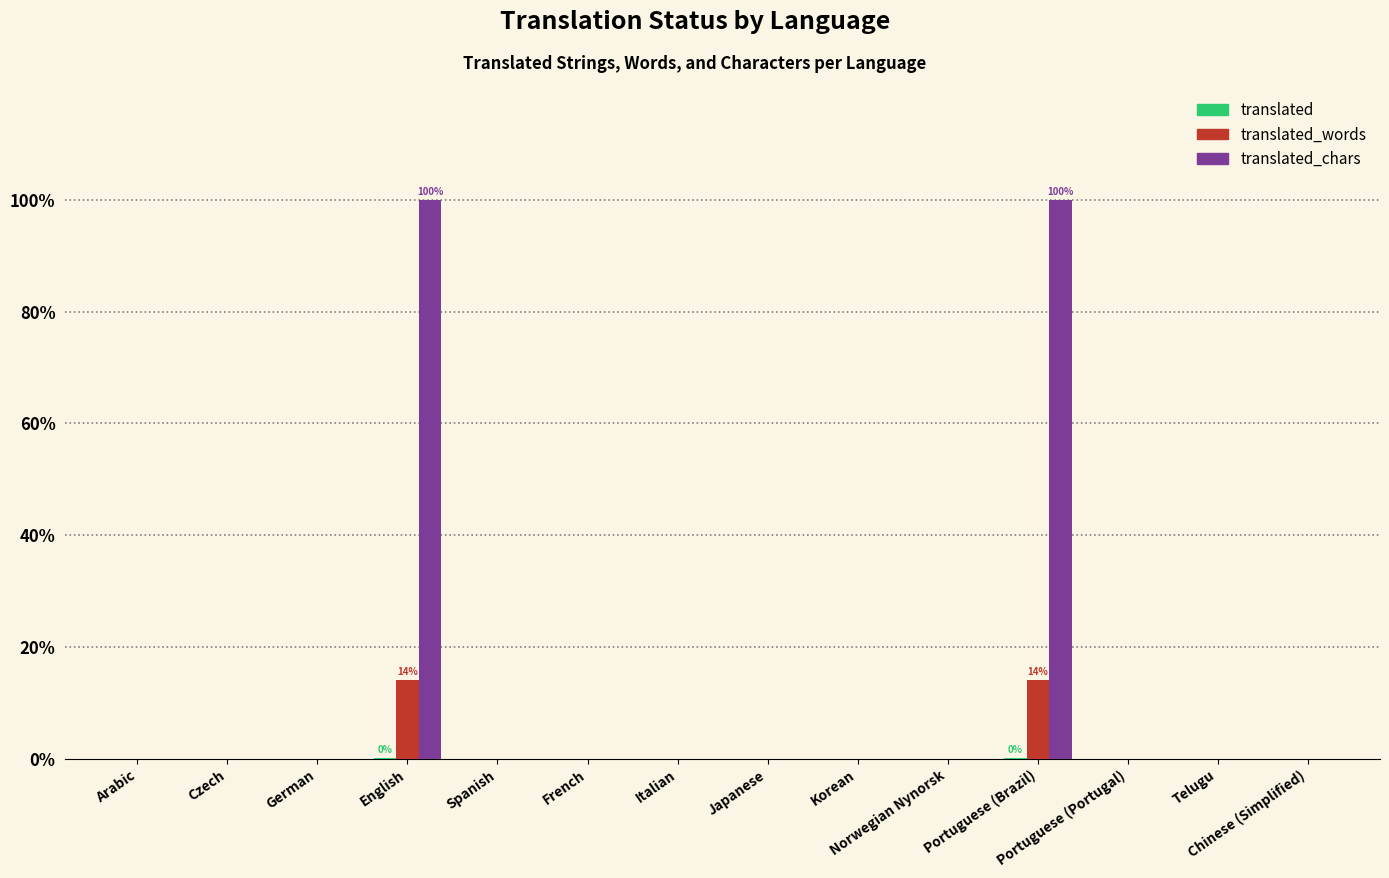

At which category is the sum across all series the highest?

English